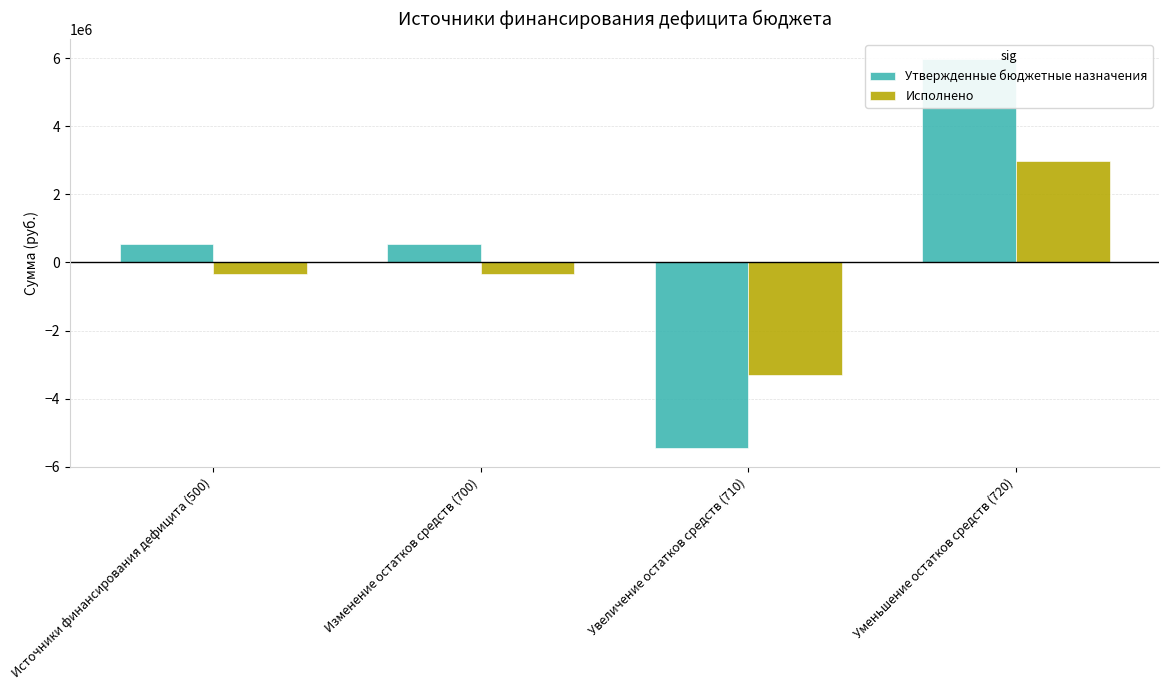

At Изменение остатков средств (700), list the series in order from smallest to largest.

Исполнено, Утвержденные бюджетные назначения